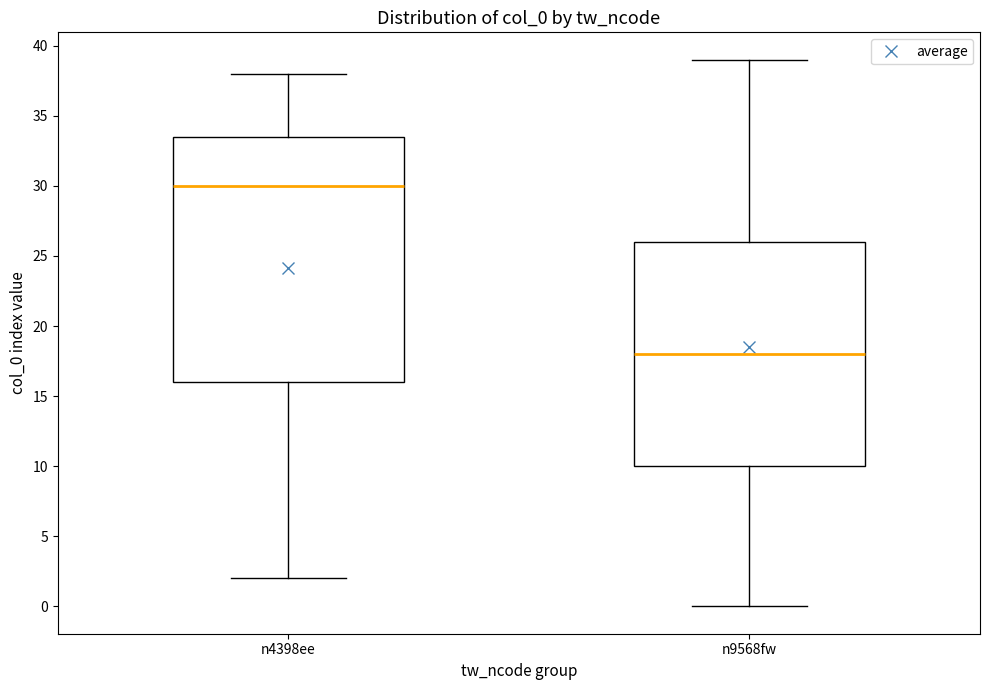

Reading left to right, read every box against the y-axis: the position of its median line, the range the box covers, and the ends of its whiskers. The values are not printed on the chart, so give them approximately, as read against the axis.

n4398ee: median 30.0, box 16.0 to 33.5, whiskers 2.0 to 38.0
n9568fw: median 18.0, box 10.0 to 26.0, whiskers 0.0 to 39.0